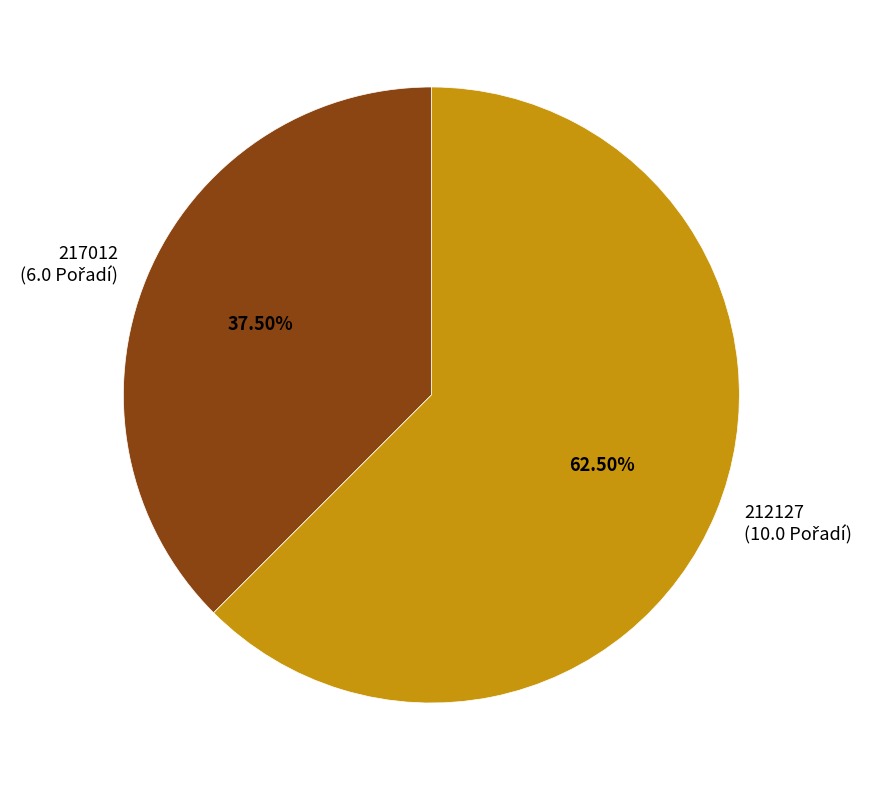

To the nearest percent, what is the difference between the largest and smallest slice percentages?

25%